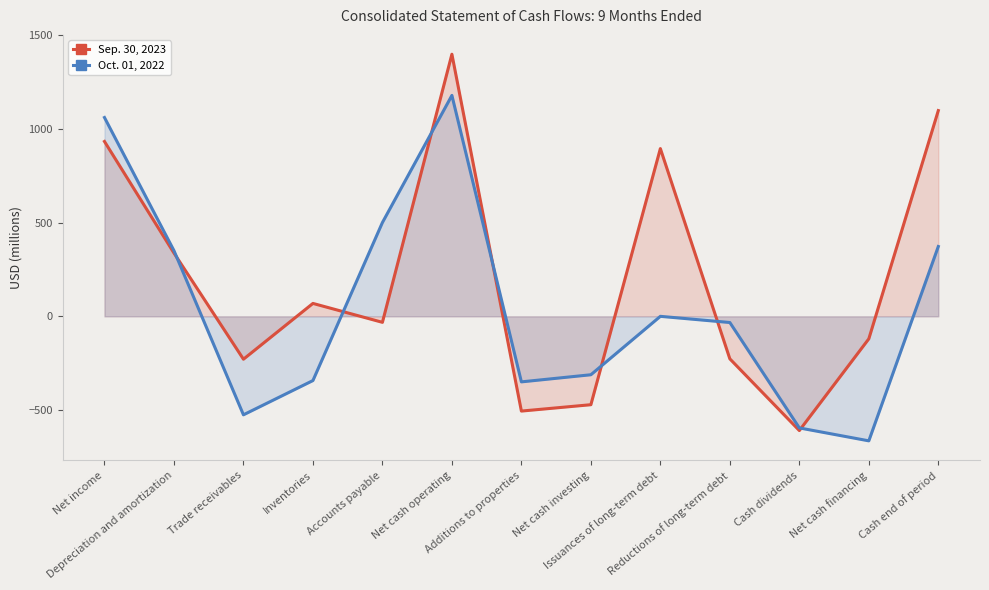

How many lines are shown in the chart?

2